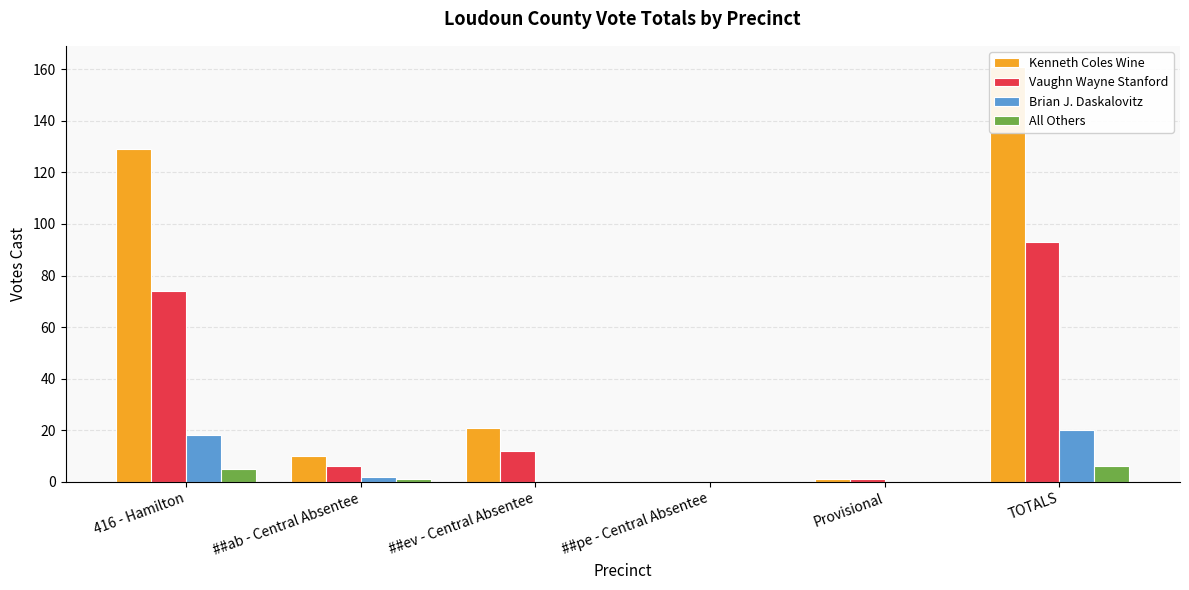

Reading right to left, list all the values displayed in this chart.

Kenneth Coles Wine: TOTALS=161	Provisional=1	##pe - Central Absentee=0	##ev - Central Absentee=21	##ab - Central Absentee=10	416 - Hamilton=129
Vaughn Wayne Stanford: TOTALS=93	Provisional=1	##pe - Central Absentee=0	##ev - Central Absentee=12	##ab - Central Absentee=6	416 - Hamilton=74
Brian J. Daskalovitz: TOTALS=20	Provisional=0	##pe - Central Absentee=0	##ev - Central Absentee=0	##ab - Central Absentee=2	416 - Hamilton=18
All Others: TOTALS=6	Provisional=0	##pe - Central Absentee=0	##ev - Central Absentee=0	##ab - Central Absentee=1	416 - Hamilton=5